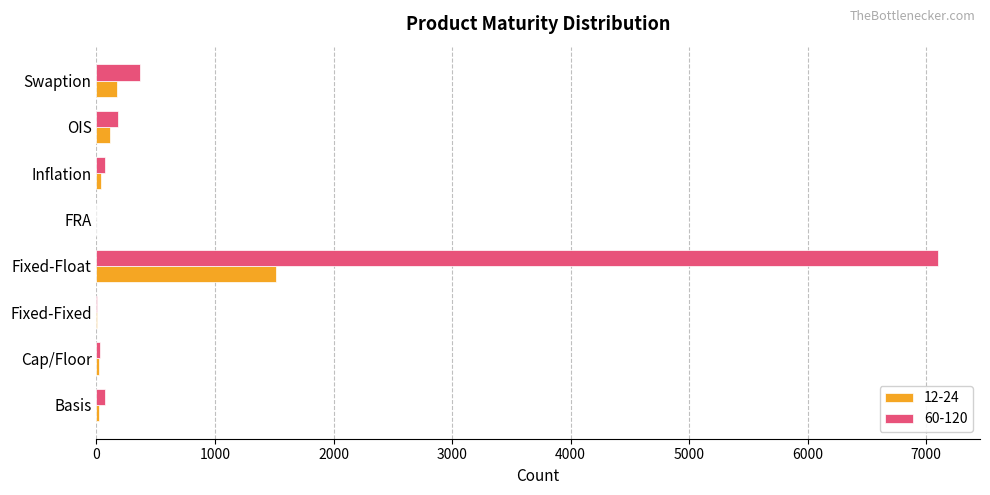

How many data points does each series have?

8